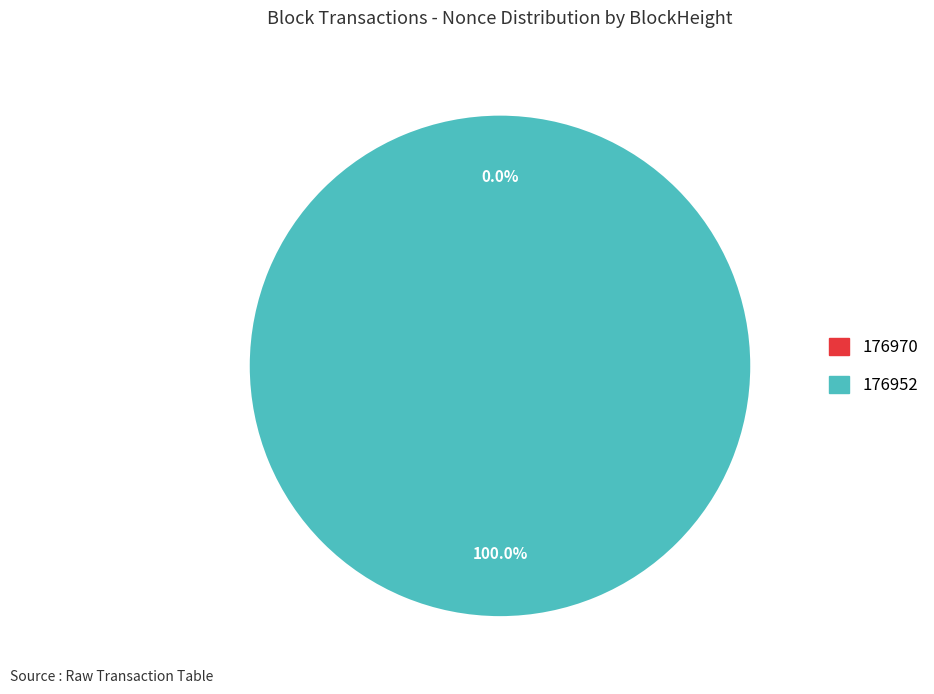

What is the smallest slice in the pie chart?

176970